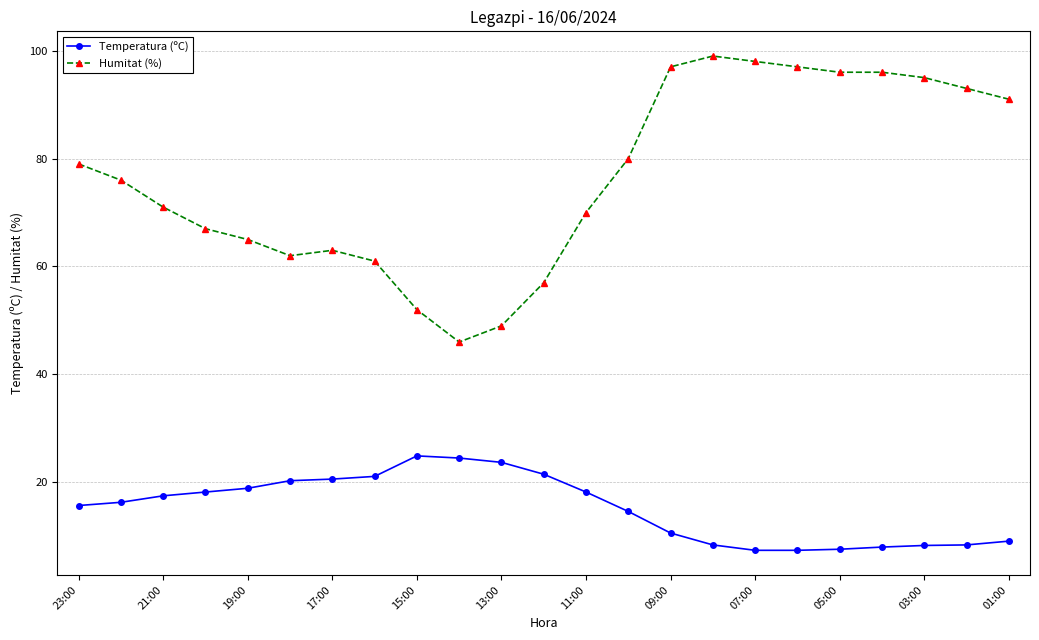

Which series has the largest range (max minus min)?

Humitat (%)